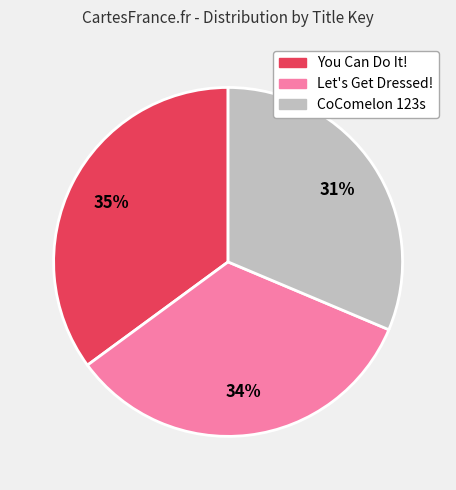

How many slices are in this pie chart?

3